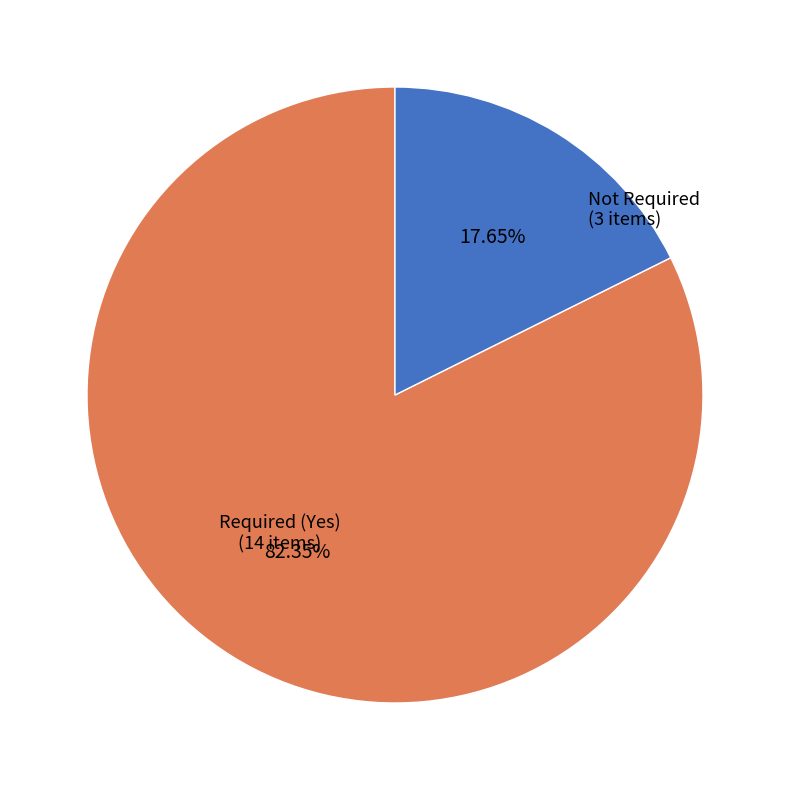

What is the largest slice in the pie chart?

Required (Yes)